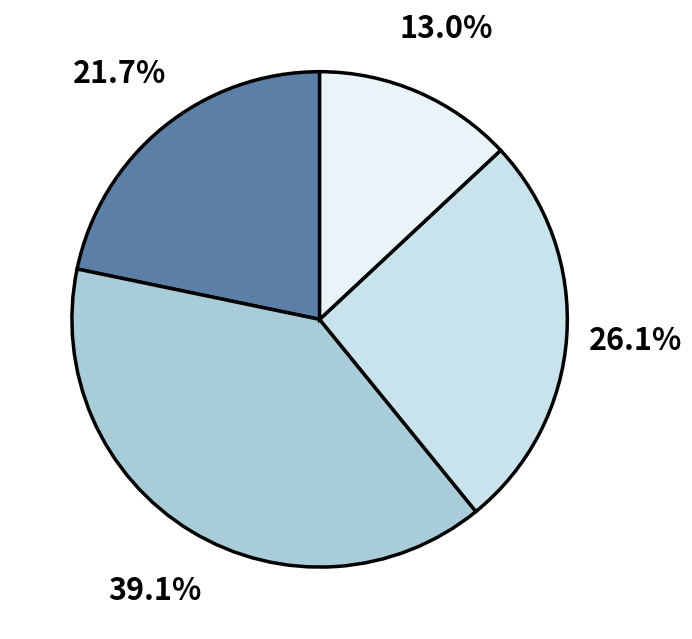

Which slice is the smallest?

Q4